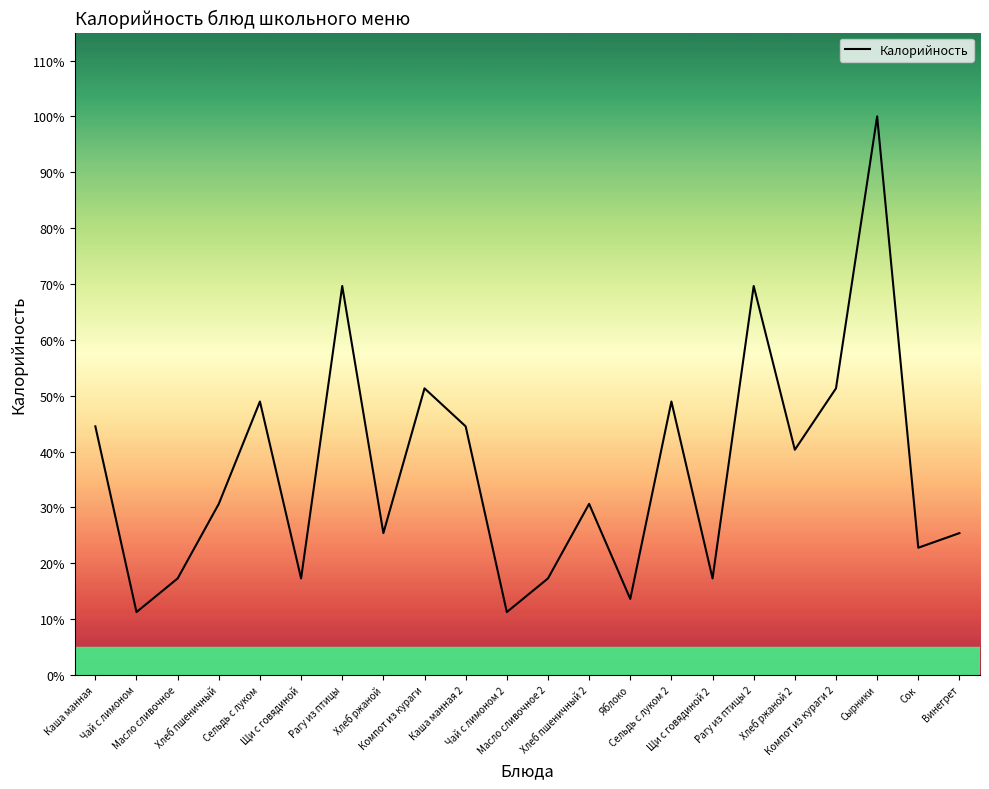

At which category does the chart reach its peak across all series?

Сырники